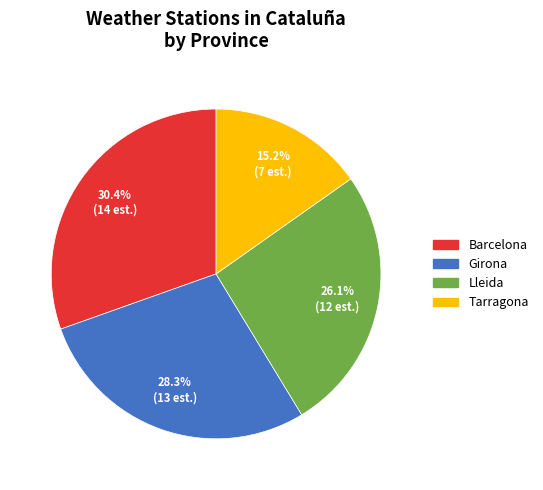

Is it true that Tarragona is 26% of the pie?

False